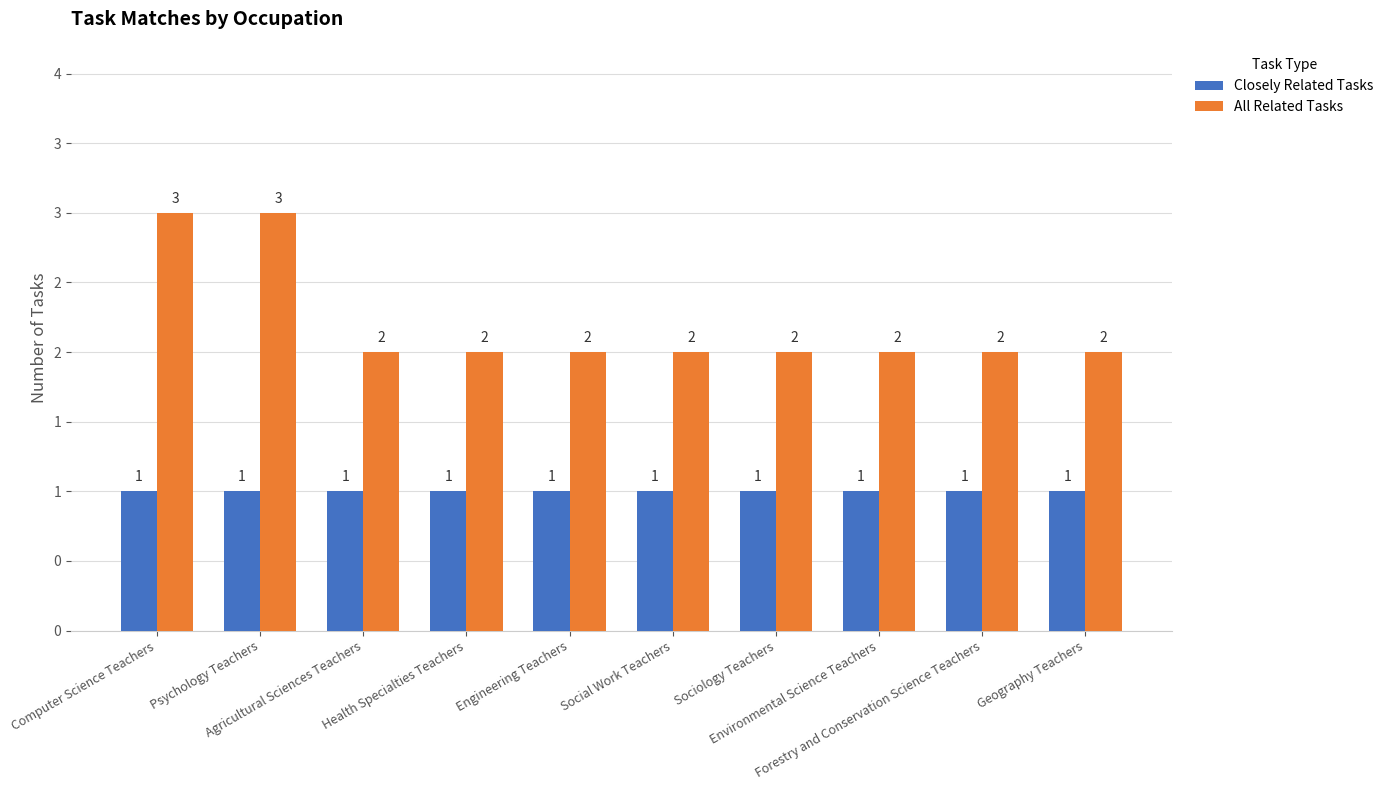

What is the value of the Closely Related Tasks bar at the 6th from the left?

1